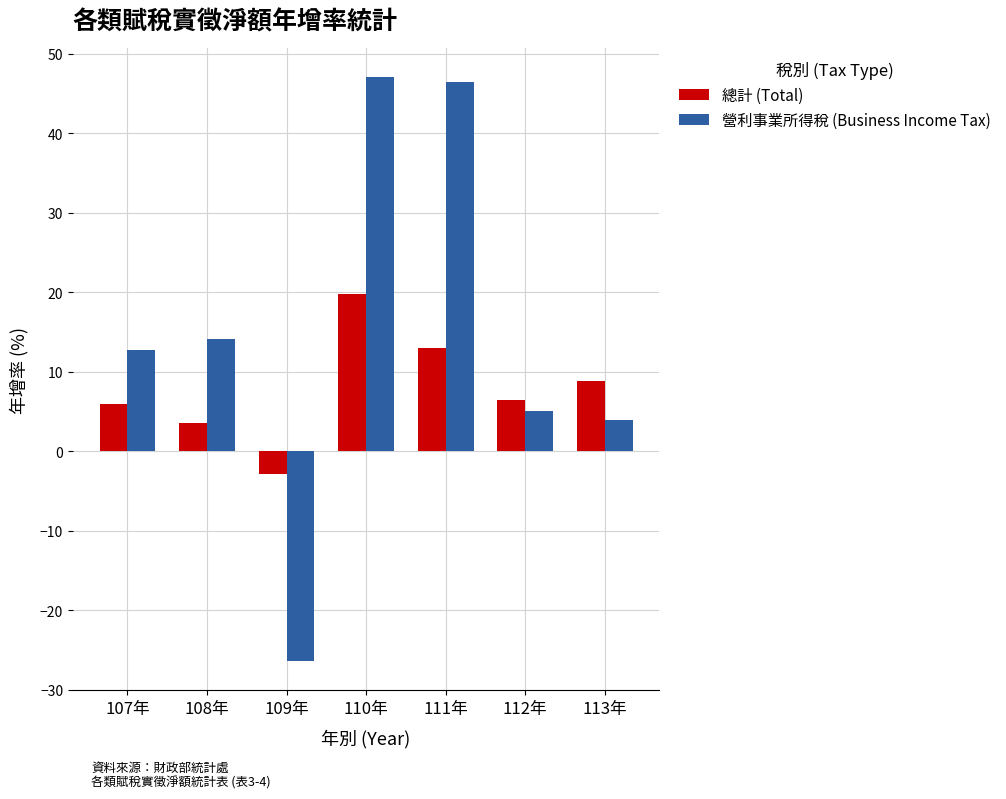

How many bars are there in each group?

2